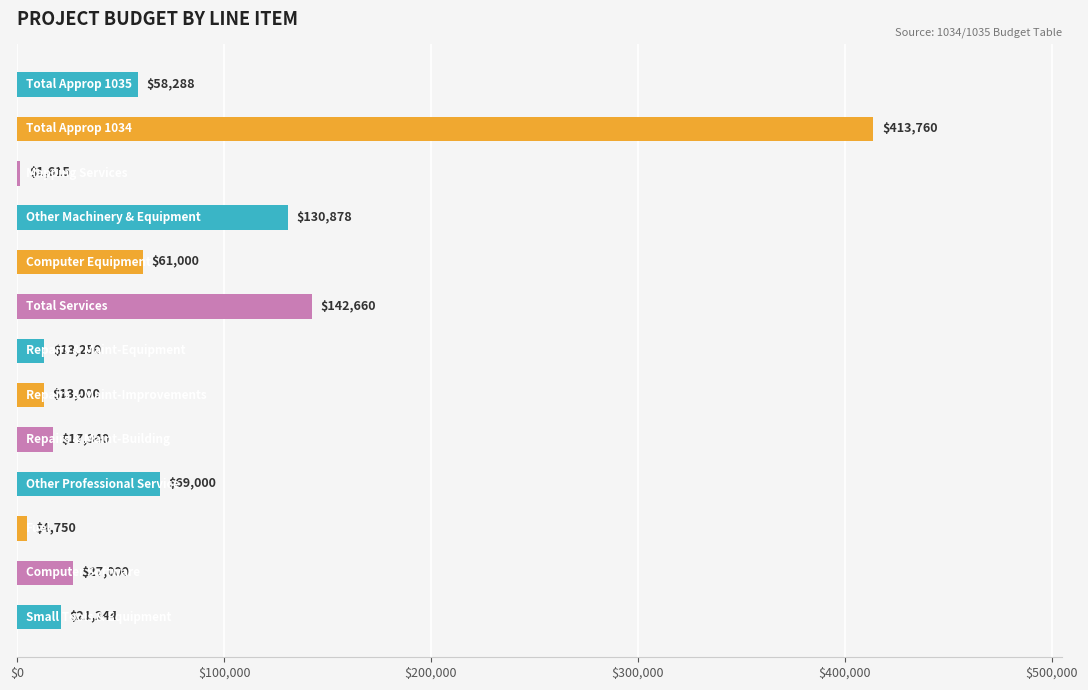

What is the minimum value shown in the chart?

1615